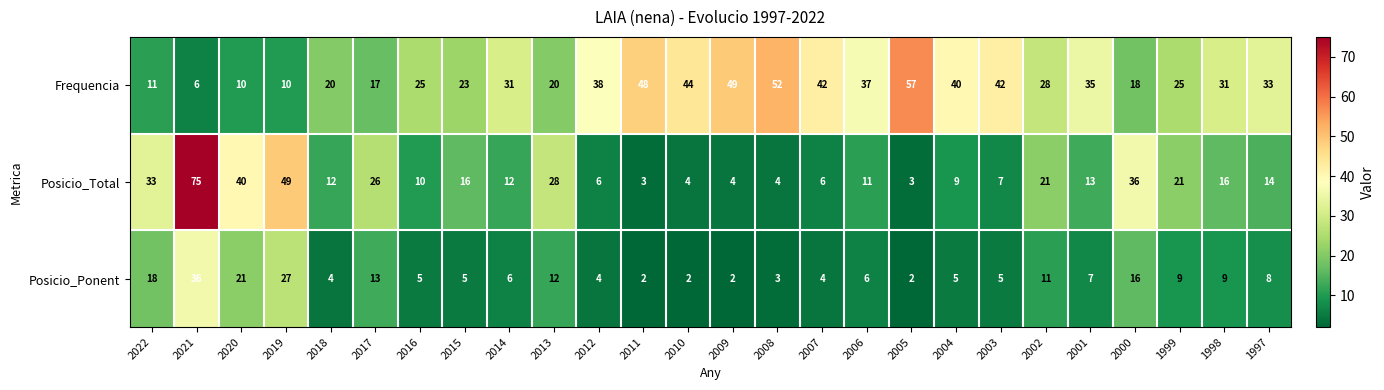

The Posicio_Ponent series shows 19 at 2002. True or false?

False